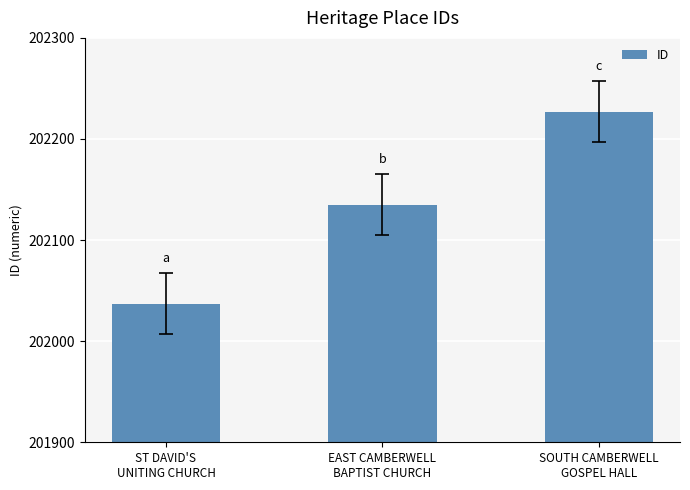

What is the sum of the values at EAST CAMBERWELL
BAPTIST CHURCH and SOUTH CAMBERWELL
GOSPEL HALL?

404362